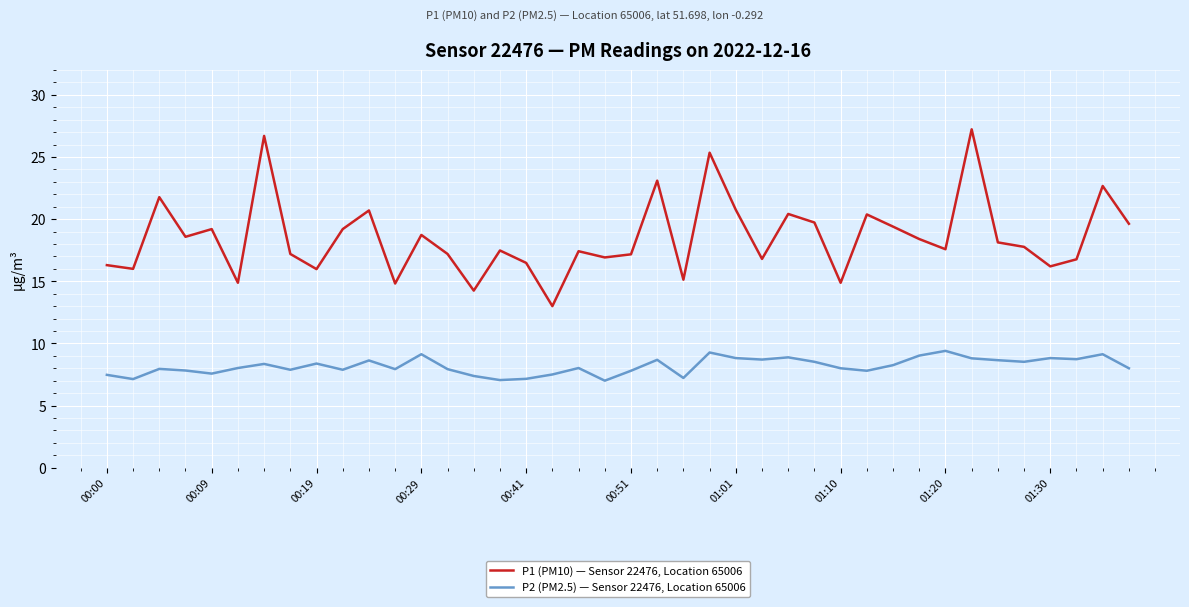

Which series has the largest total across all categories?

P1 (PM10) — Sensor 22476, Location 65006